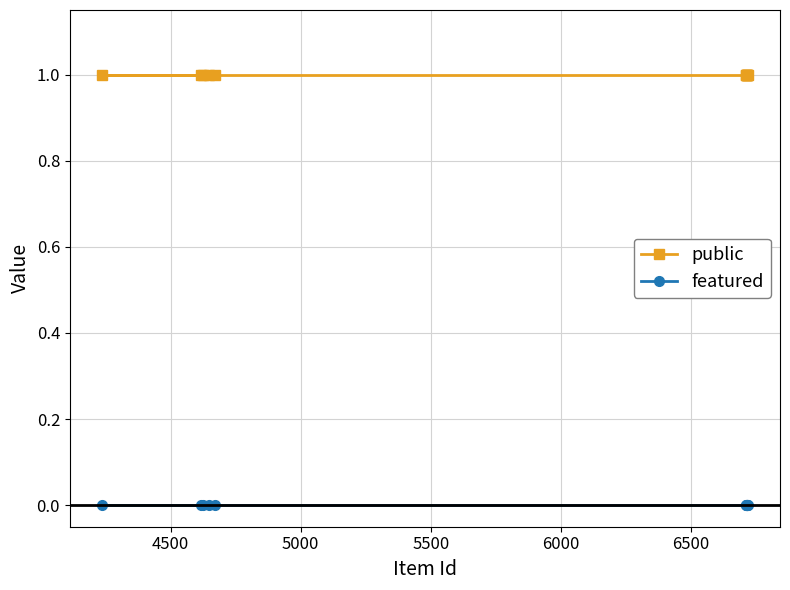

List the series in order of their peak value, lowest first.

featured, public